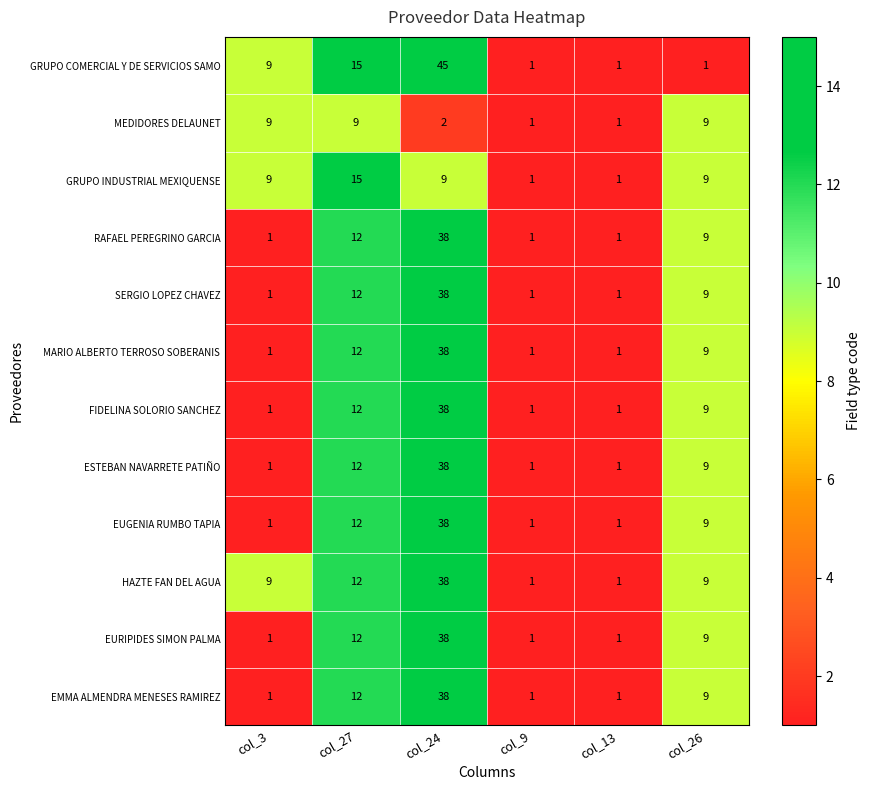

What is the greatest value displayed?

45